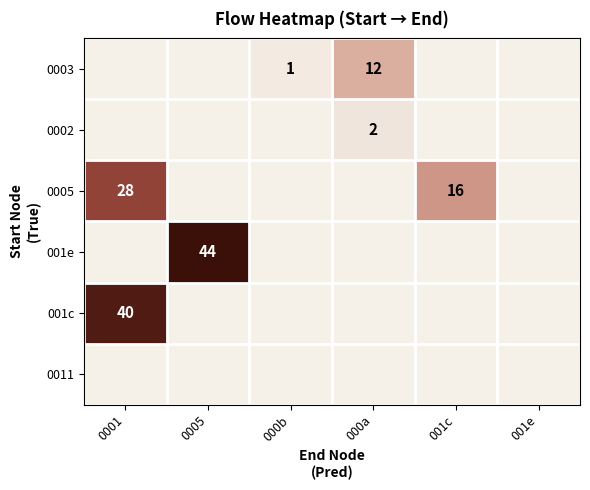

What is the difference between the maximum and minimum values in the 0005 series?

28